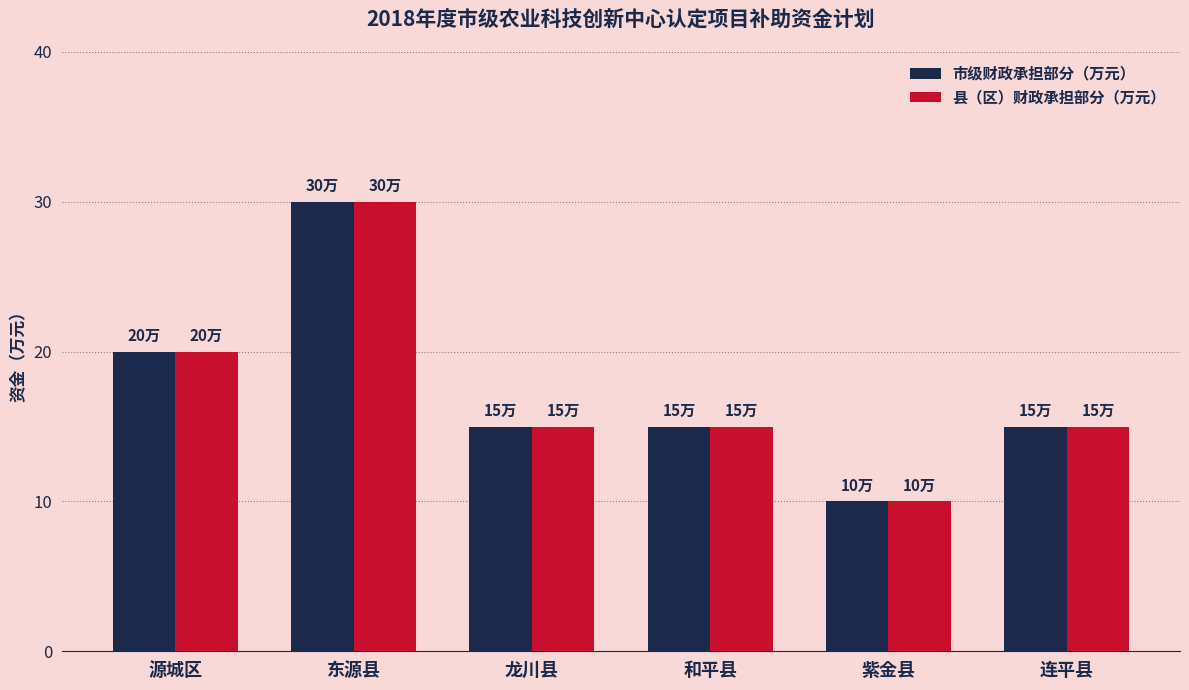

Is the value of 县（区）财政承担部分（万元） at 源城区 greater than the value of 市级财政承担部分（万元） at 连平县?

Yes